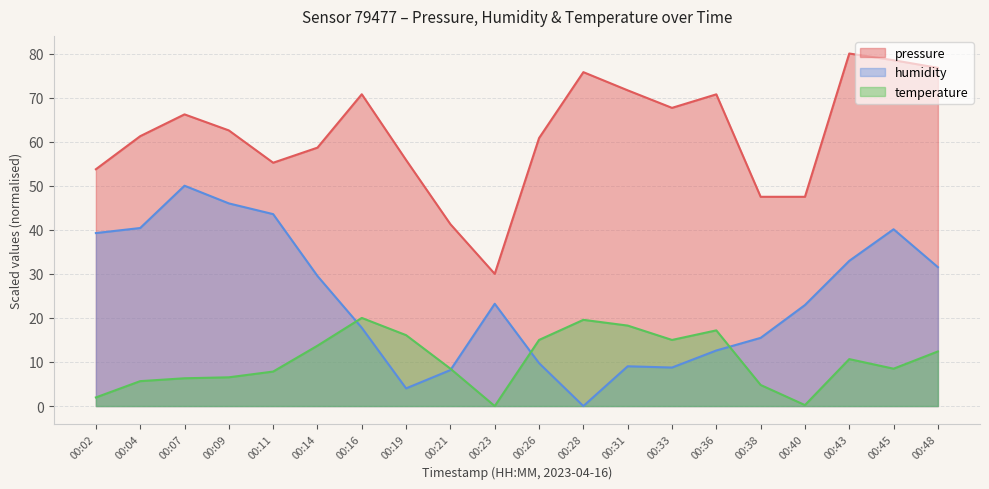

Reading right to left, transcribe all the data shown in this chart.

pressure: 76.8	78.5	80.0	47.5	47.5	70.7	67.7	71.6	75.8	60.8	30.0	41.3	55.8	70.8	58.6	55.2	62.6	66.2	61.2	53.7
humidity: 31.5	40.1	33.0	22.9	15.5	12.6	8.7	9.0	0.0	9.7	23.2	8.2	4.0	17.8	29.5	43.6	46.0	50.0	40.4	39.3
temperature: 12.4	8.5	10.7	0.2	4.8	17.2	15.0	18.3	19.6	15.0	0.0	8.5	16.1	20.0	13.7	7.8	6.5	6.3	5.7	2.0